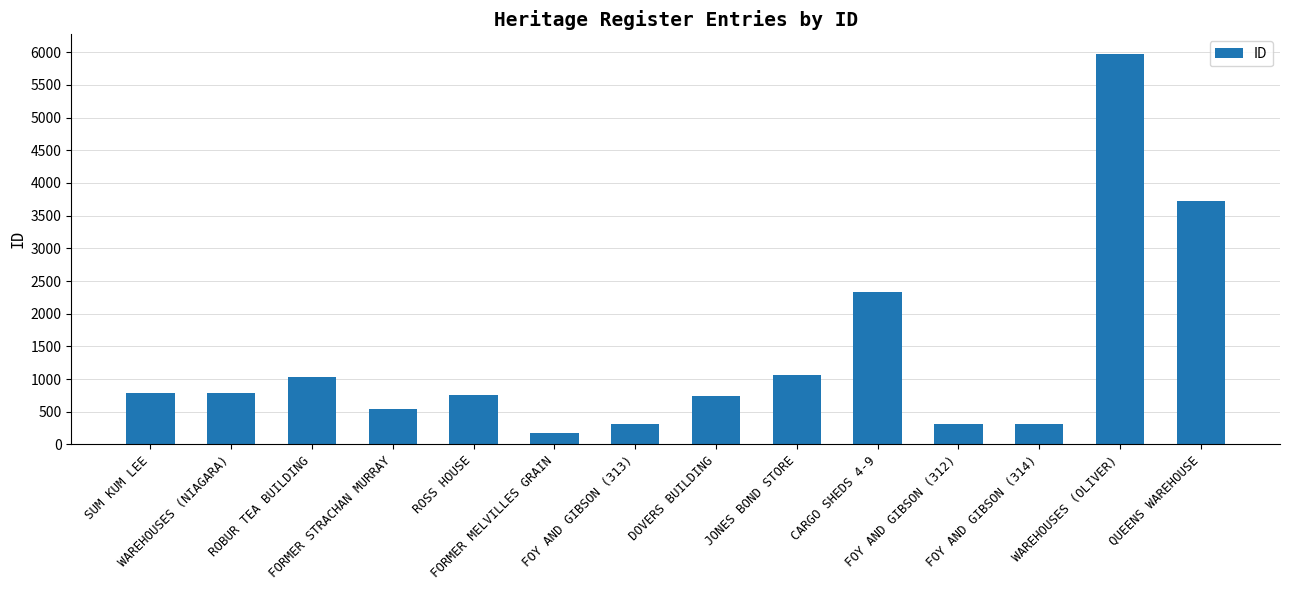

How many bars are there in total?

14